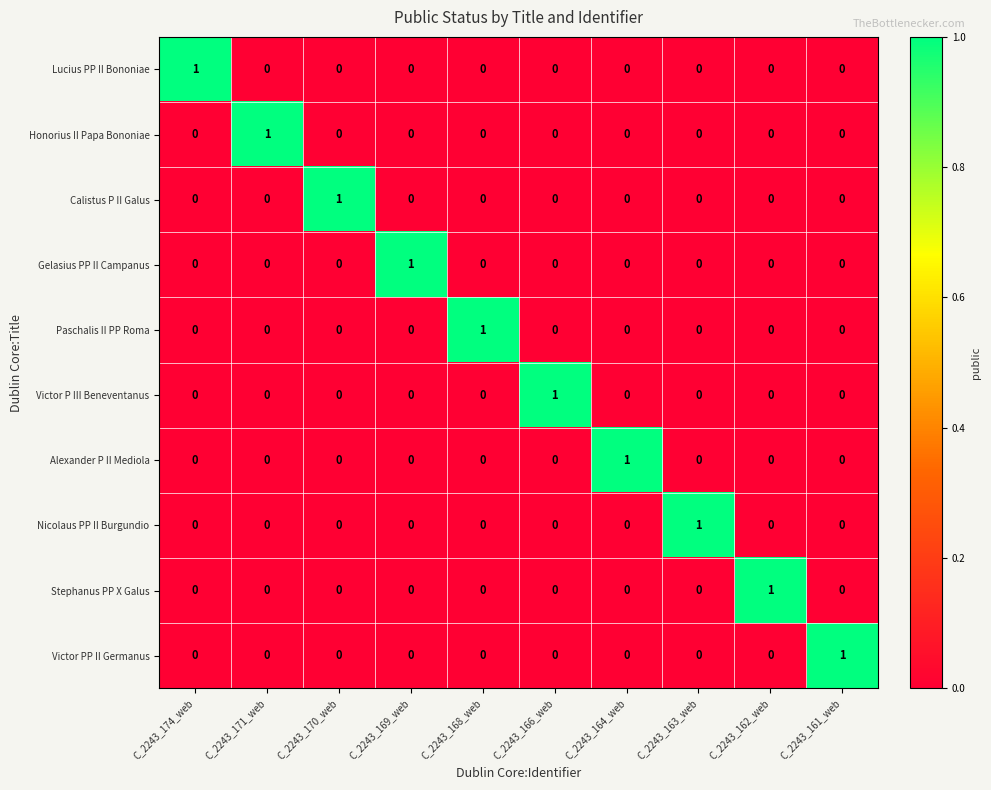

True or false: Nicolaus PP II Burgundio has a value of 1 at C_2243_163_web.

True